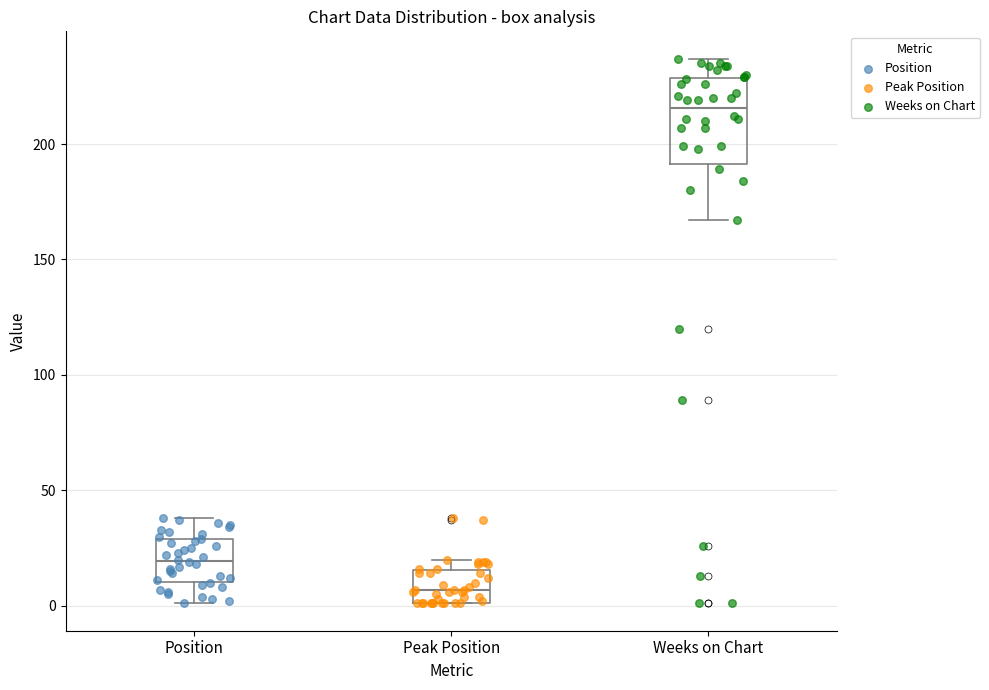

Reading left to right, transcribe this box plot: for each box, give where its median line is, the range the box spans, and where its two whiskers end, as read against the y-axis. The values are not printed on the chart, so give them approximately, as read against the axis.

Position: median 20, box 10 to 30, whiskers 0 to 40
Peak Position: median 5, box 0 to 15, whiskers 0 to 20
Weeks on Chart: median 215, box 190 to 230, whiskers 165 to 235